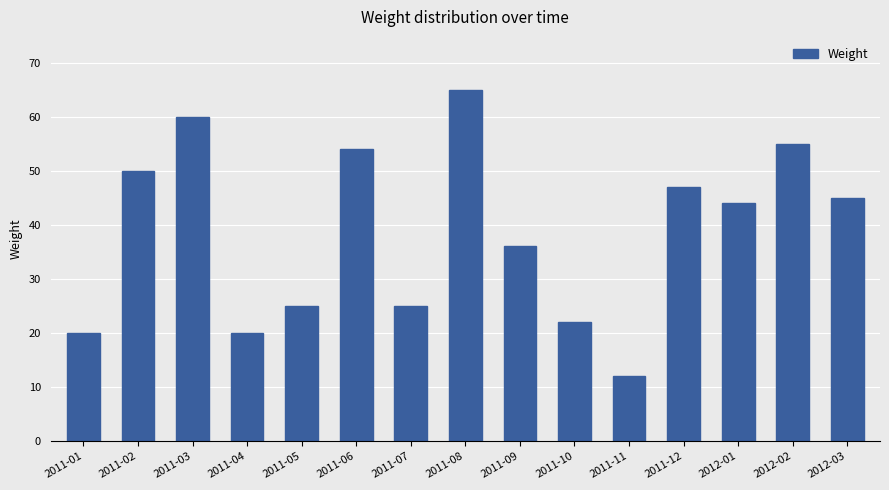

What is the value of the 8th bar from the left?

65